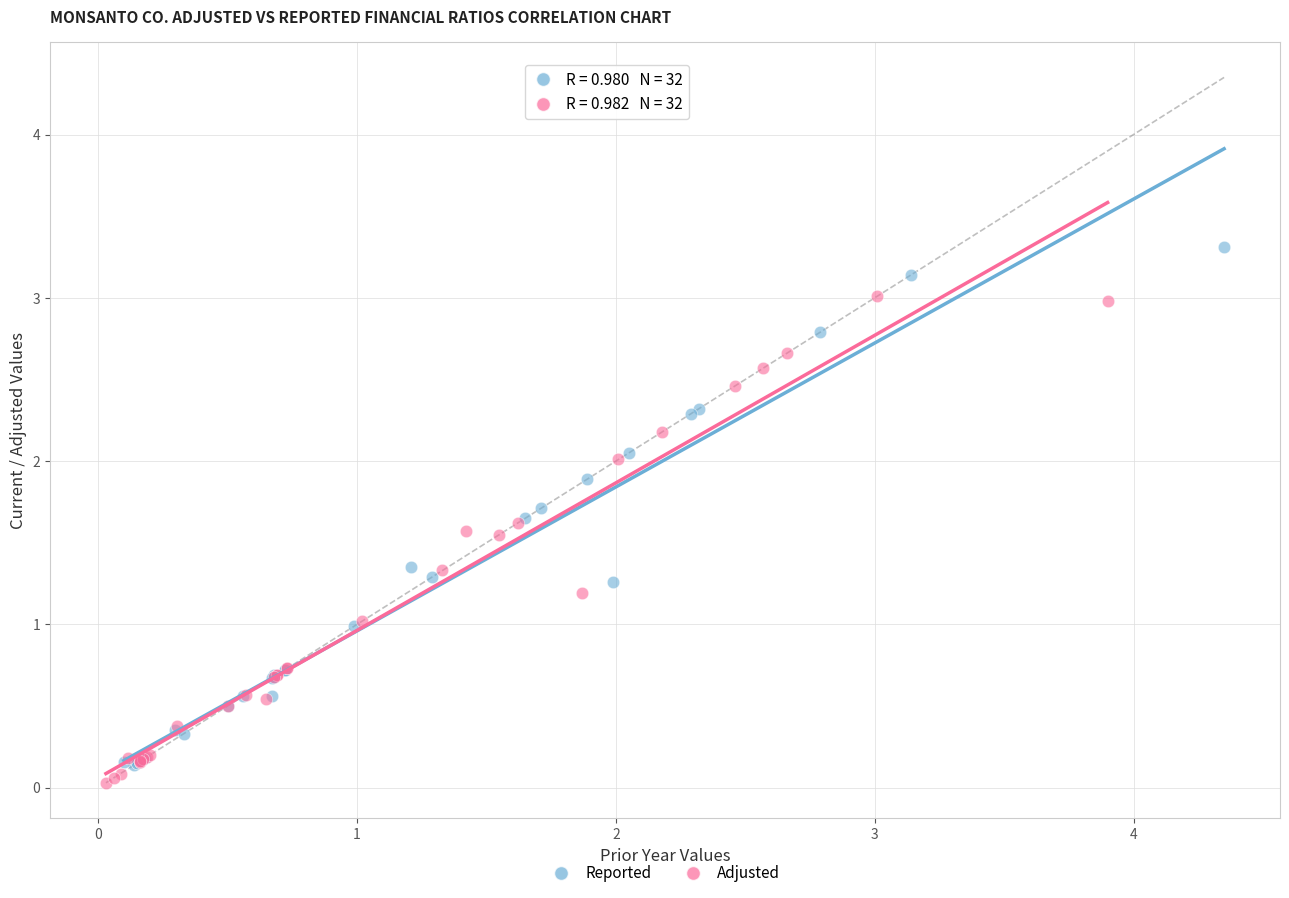

Which series reaches the maximum Y coordinate?

Reported